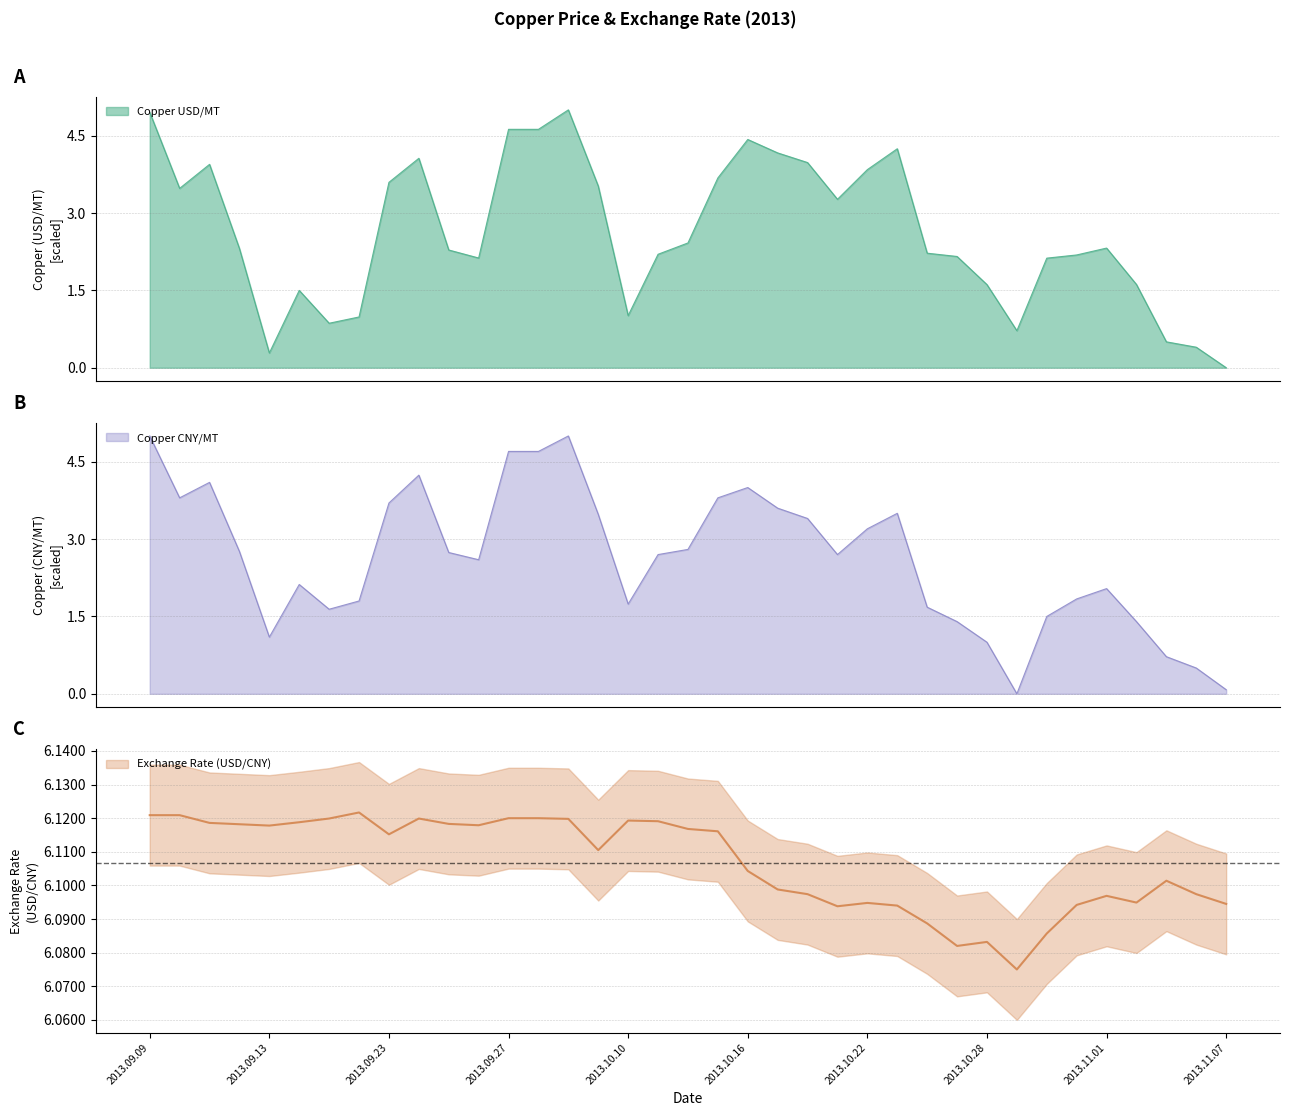

How many series are shown in this chart?

3